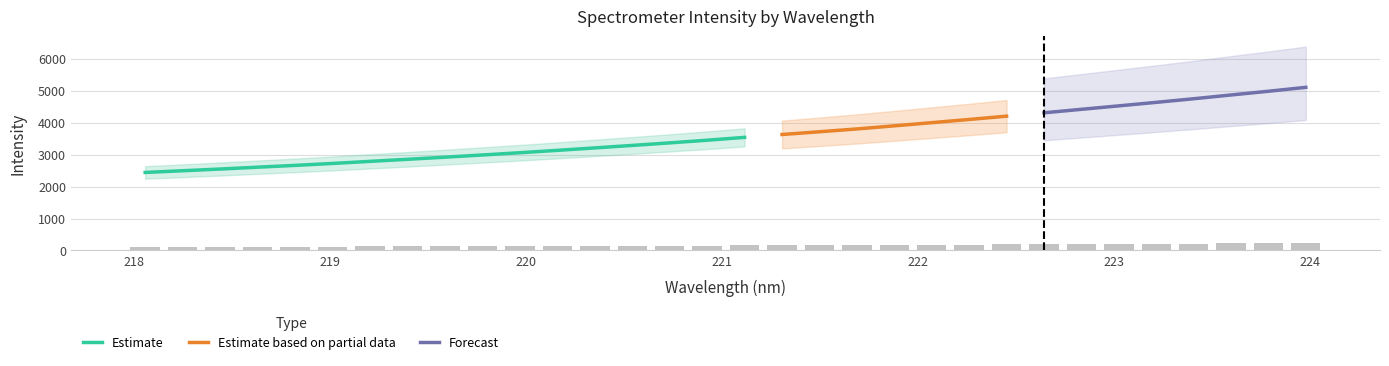

What is the highest value of the Estimate series?

3543.5